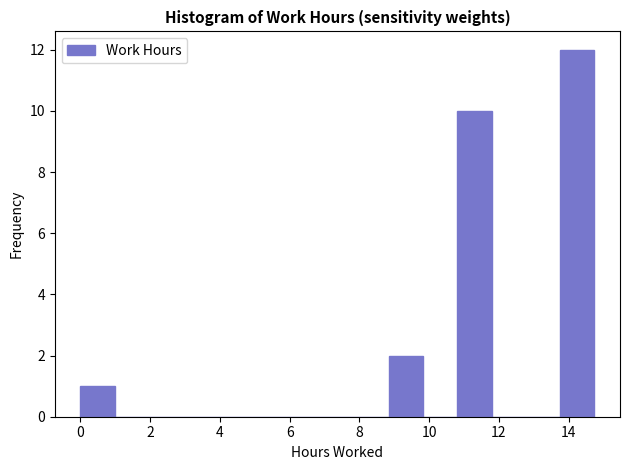

Reading left to right, transcribe this chart: for each bar, give the range it covers on the x-axis and its height. Neither the bar edges nor the heights are printed on the chart, so give them approximately, as read against the axes.

0.0 to 1.0: 1
1.0 to 2.0: 0
2.0 to 3.0: 0
3.0 to 4.0: 0
4.0 to 5.0: 0
5.0 to 5.8: 0
5.8 to 6.8: 0
6.8 to 7.8: 0
7.8 to 8.8: 0
8.8 to 9.8: 2
9.8 to 10.8: 0
10.8 to 11.8: 10
11.8 to 12.8: 0
12.8 to 13.8: 0
13.8 to 14.8: 12